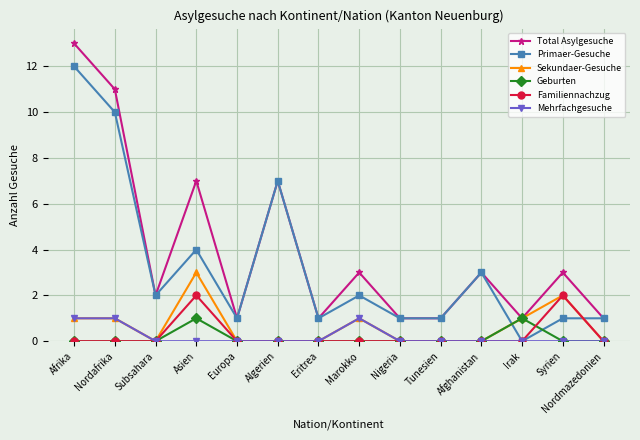

Reading left to right, what are all the values shown in this chart?

Total Asylgesuche: Afrika=13	Nordafrika=11	Subsahara=2	Asien=7	Europa=1	Algerien=7	Eritrea=1	Marokko=3	Nigeria=1	Tunesien=1	Afghanistan=3	Irak=1	Syrien=3	Nordmazedonien=1
Primaer-Gesuche: Afrika=12	Nordafrika=10	Subsahara=2	Asien=4	Europa=1	Algerien=7	Eritrea=1	Marokko=2	Nigeria=1	Tunesien=1	Afghanistan=3	Irak=0	Syrien=1	Nordmazedonien=1
Sekundaer-Gesuche: Afrika=1	Nordafrika=1	Subsahara=0	Asien=3	Europa=0	Algerien=0	Eritrea=0	Marokko=1	Nigeria=0	Tunesien=0	Afghanistan=0	Irak=1	Syrien=2	Nordmazedonien=0
Geburten: Afrika=0	Nordafrika=0	Subsahara=0	Asien=1	Europa=0	Algerien=0	Eritrea=0	Marokko=0	Nigeria=0	Tunesien=0	Afghanistan=0	Irak=1	Syrien=0	Nordmazedonien=0
Familiennachzug: Afrika=0	Nordafrika=0	Subsahara=0	Asien=2	Europa=0	Algerien=0	Eritrea=0	Marokko=0	Nigeria=0	Tunesien=0	Afghanistan=0	Irak=0	Syrien=2	Nordmazedonien=0
Mehrfachgesuche: Afrika=1	Nordafrika=1	Subsahara=0	Asien=0	Europa=0	Algerien=0	Eritrea=0	Marokko=1	Nigeria=0	Tunesien=0	Afghanistan=0	Irak=0	Syrien=0	Nordmazedonien=0